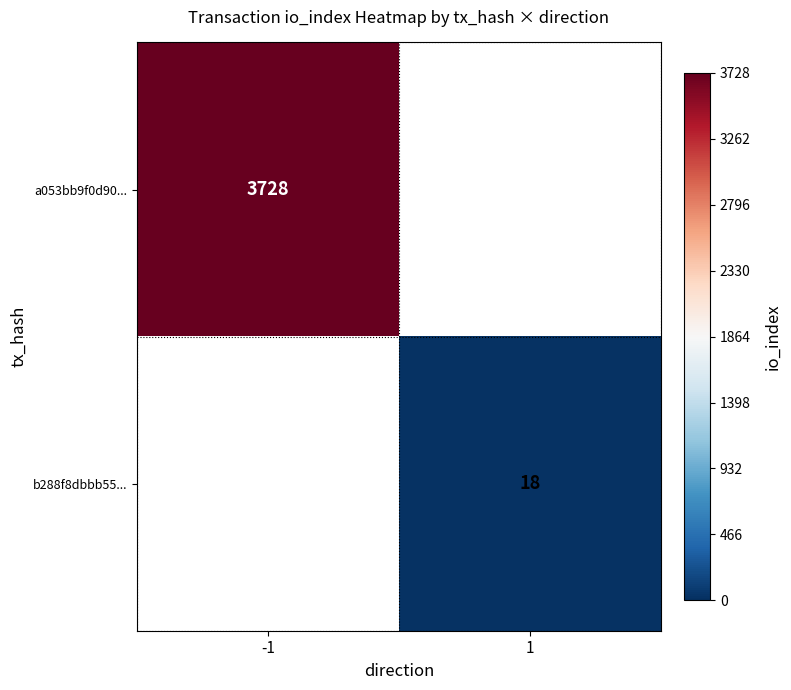

Is the value of b288f8dbbb55... at 1 greater than the value of a053bb9f0d90... at -1?

No